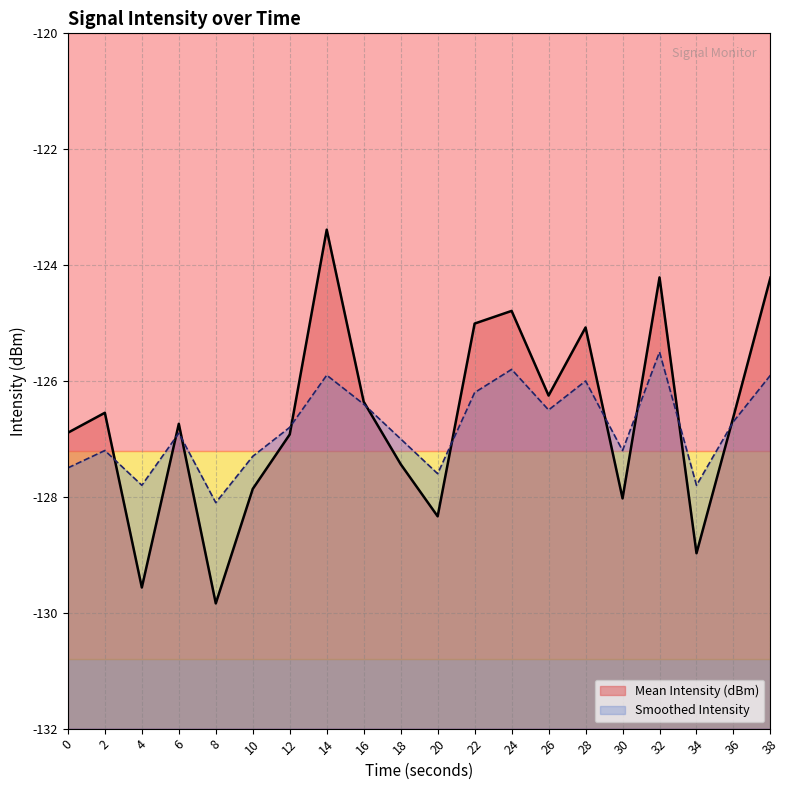

Which series has the largest range (max minus min)?

Mean Intensity (dBm)